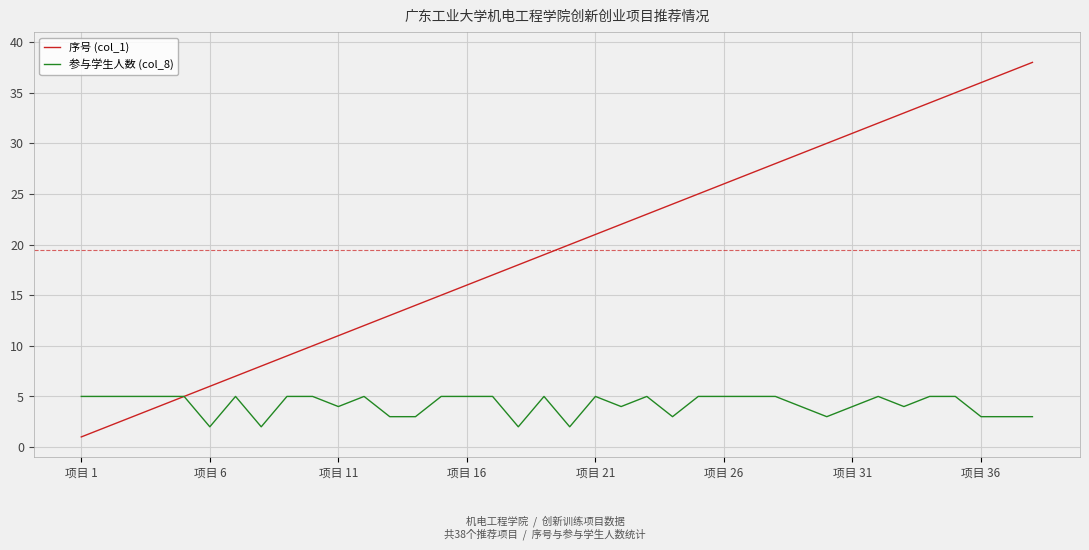

Which series has the largest total across all categories?

序号 (col_1)